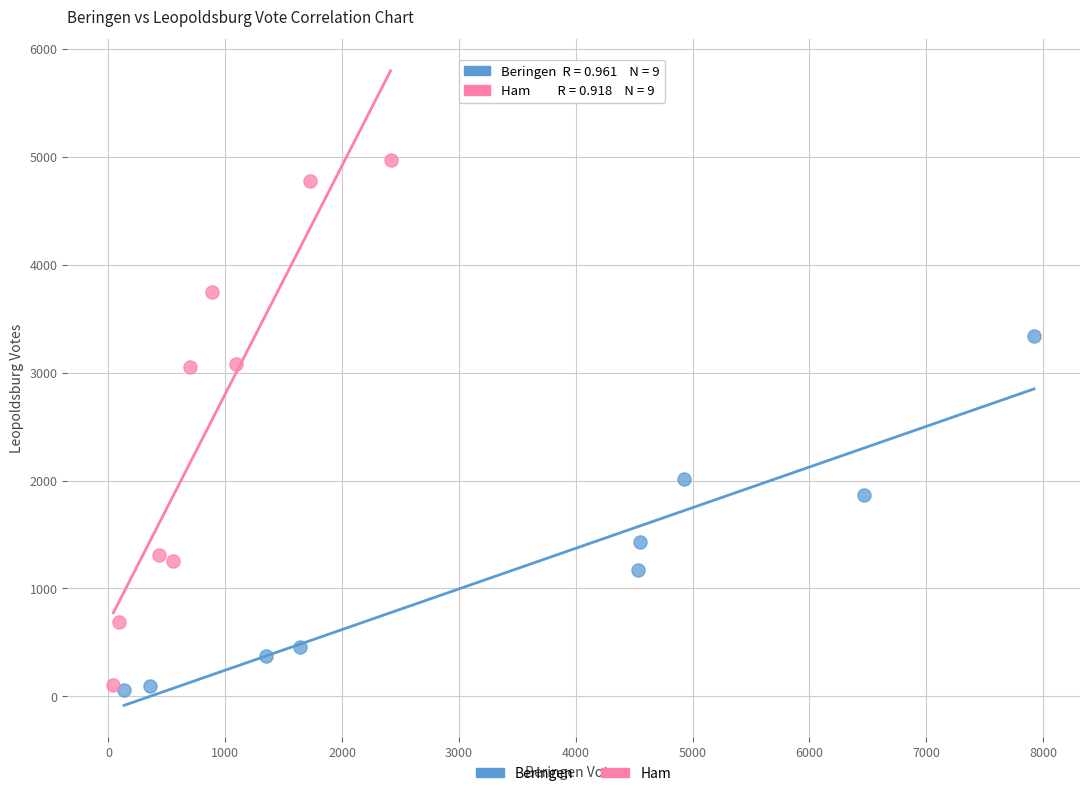

Which series contains the highest Y value?

Ham